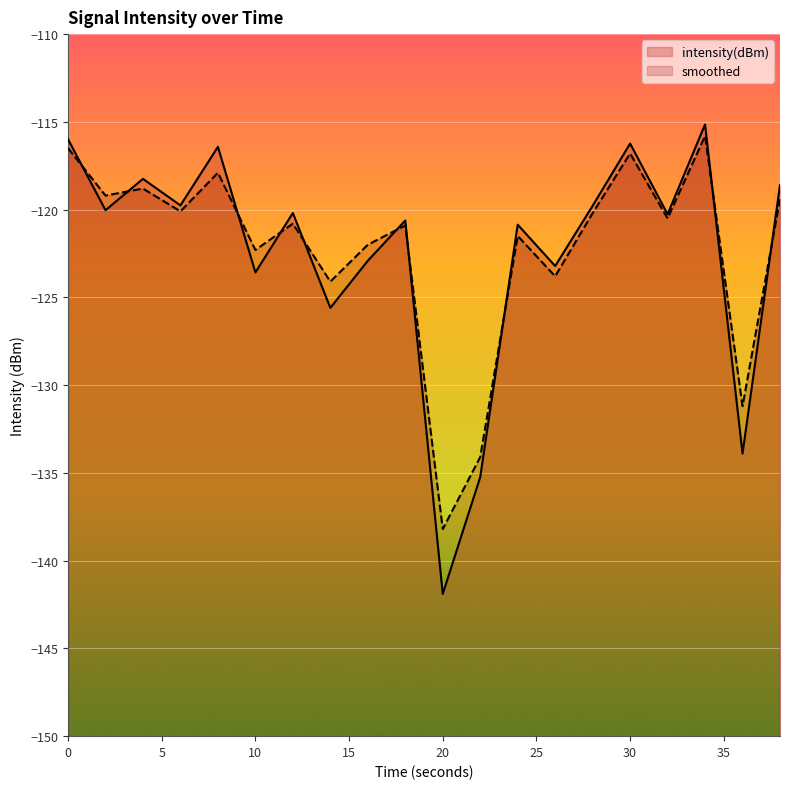

How many intersections are there between smoothed and intensity(dBm)?

10